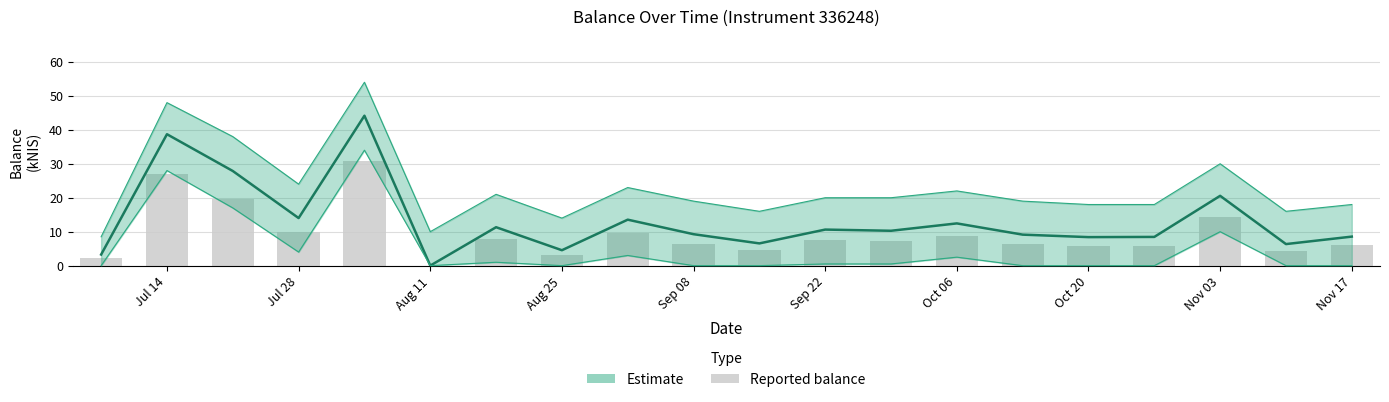

Reading left to right, extract all data points from this chart.

2.3	27.1	19.5	9.8	30.9	0.0	7.9	3.2	9.5	6.5	4.6	7.4	7.2	8.7	6.4	5.9	5.9	14.4	4.4	6.0